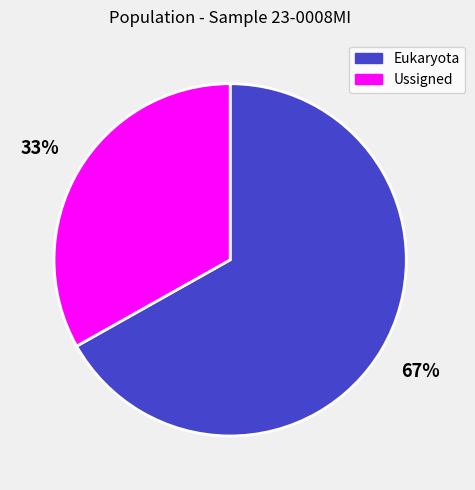

Count the number of slices in the pie.

2